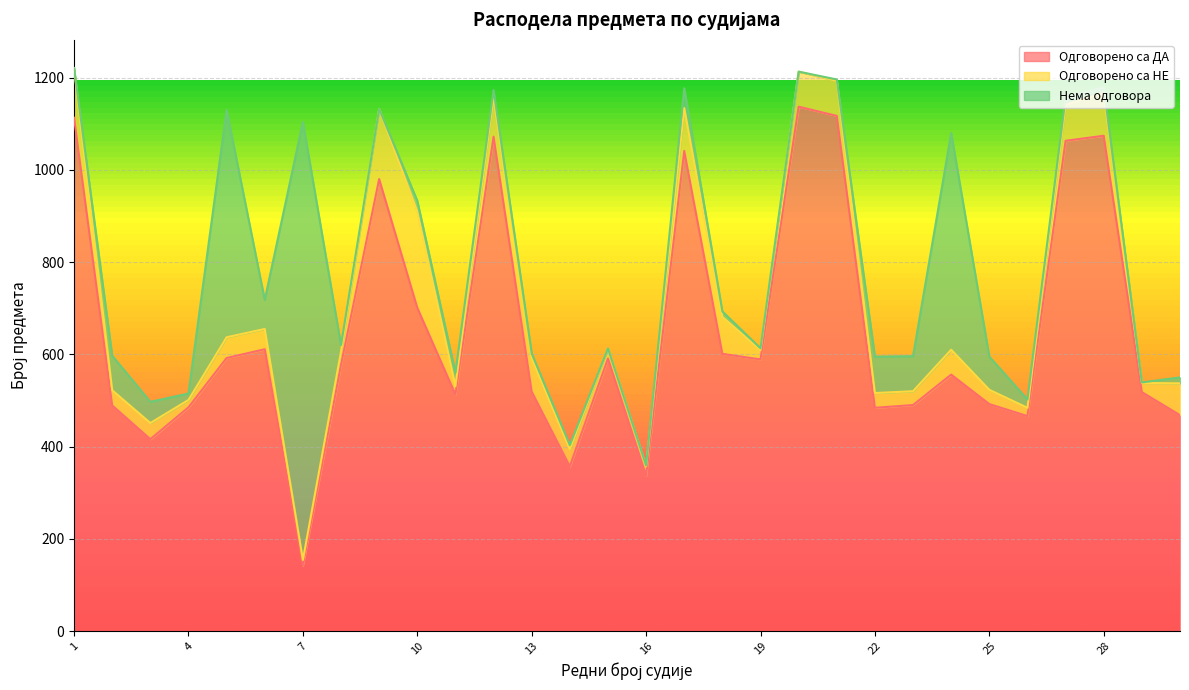

What is the approximate value of Одговорено са НЕ at 12, to the nearest 50?

100